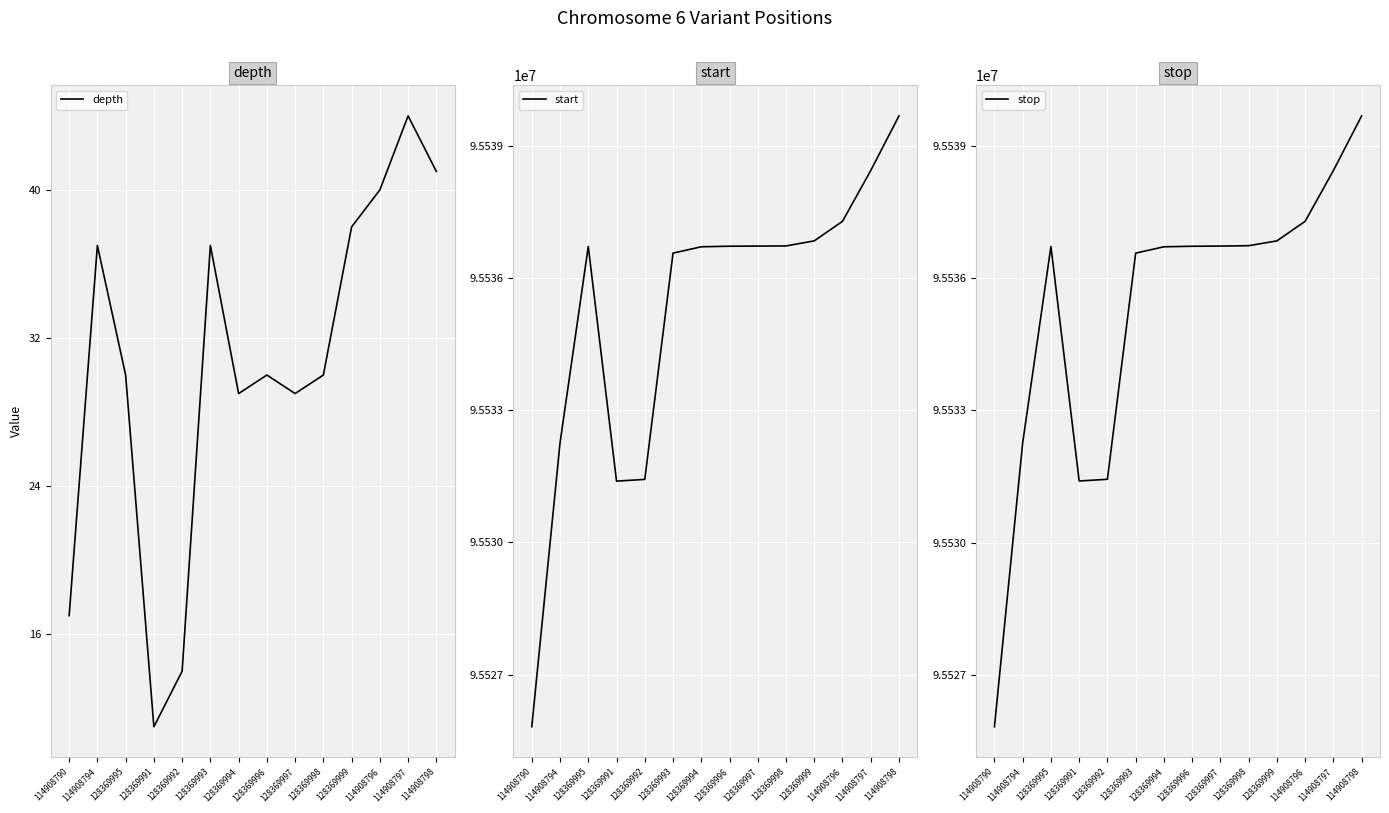

Reading left to right, list all the values displayed in this chart.

depth: 114908790=17	114908794=37	128369995=30	128369991=11	128369992=14	128369993=37	128369994=29	128369996=30	128369997=29	128369998=30	128369999=38	114908796=40	114908797=44	114908798=41
start: 114908790=95525820	114908794=95532258	128369995=95536713	128369991=95531391	128369992=95531430	128369993=95536562	128369994=95536706	128369996=95536719	128369997=95536722	128369998=95536725	128369999=95536840	114908796=95537284	114908797=95538436	114908798=95539675
stop: 114908790=95525821	114908794=95532259	128369995=95536713	128369991=95531395	128369992=95531434	128369993=95536563	128369994=95536707	128369996=95536719	128369997=95536723	128369998=95536732	128369999=95536841	114908796=95537285	114908797=95538437	114908798=95539676